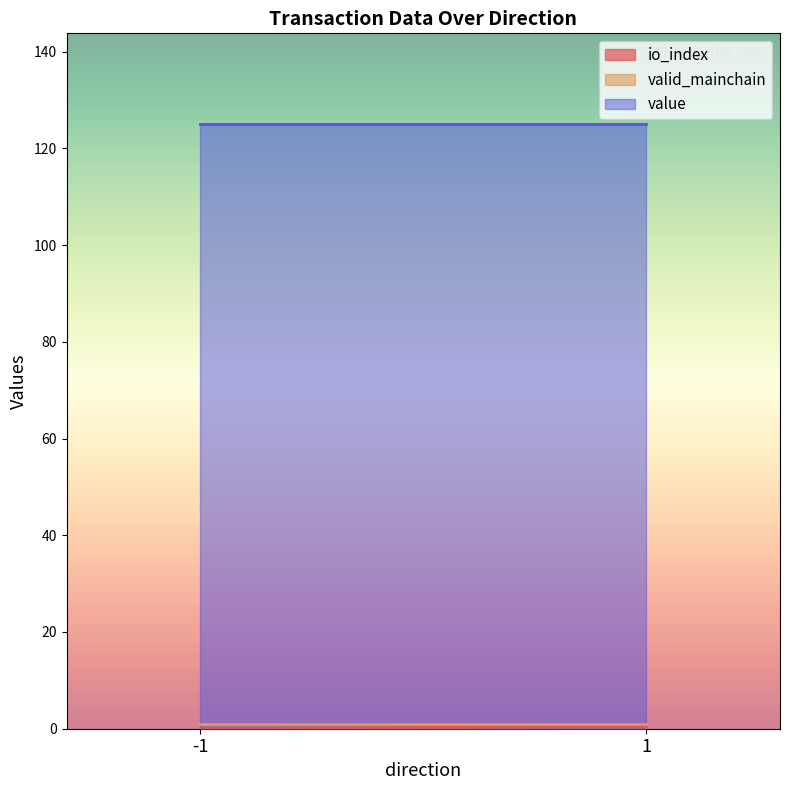

Which series has the largest total across all categories?

value